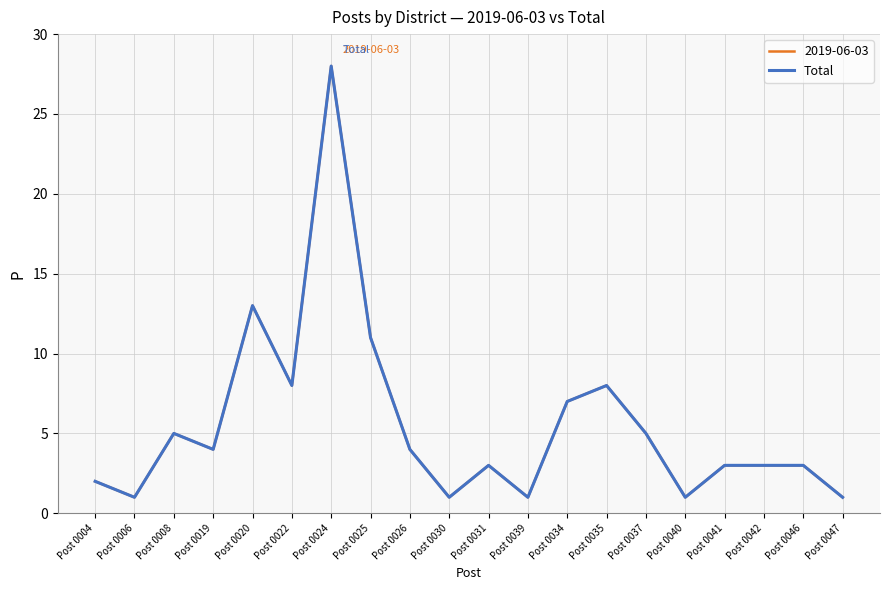

Which label corresponds to the largest value in the chart?

Post 0024